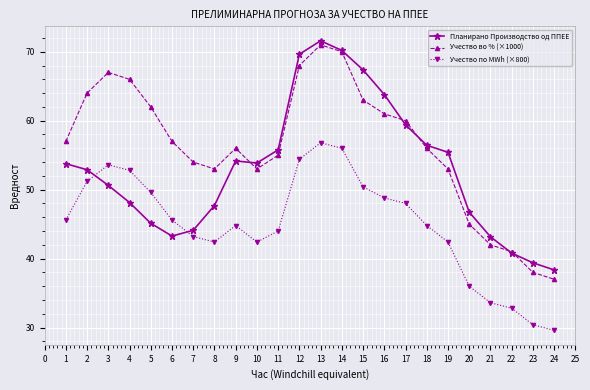

List the series in order of their overall mean, lowest first.

Учество по MWh (×800), Планирано Производство од ППЕЕ, Учество во % (×1000)